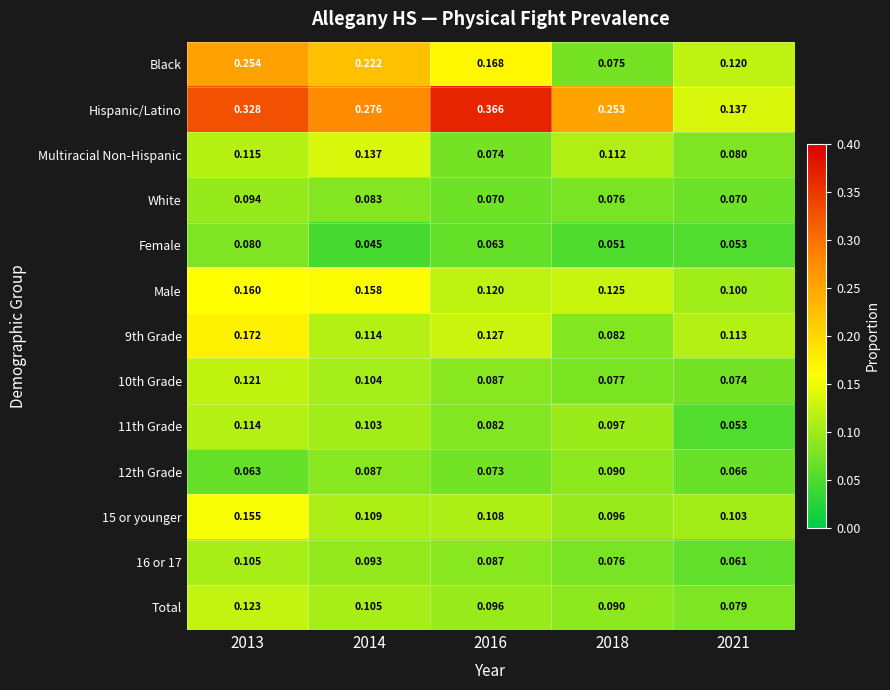

Which series has the largest total across all categories?

Hispanic/Latino